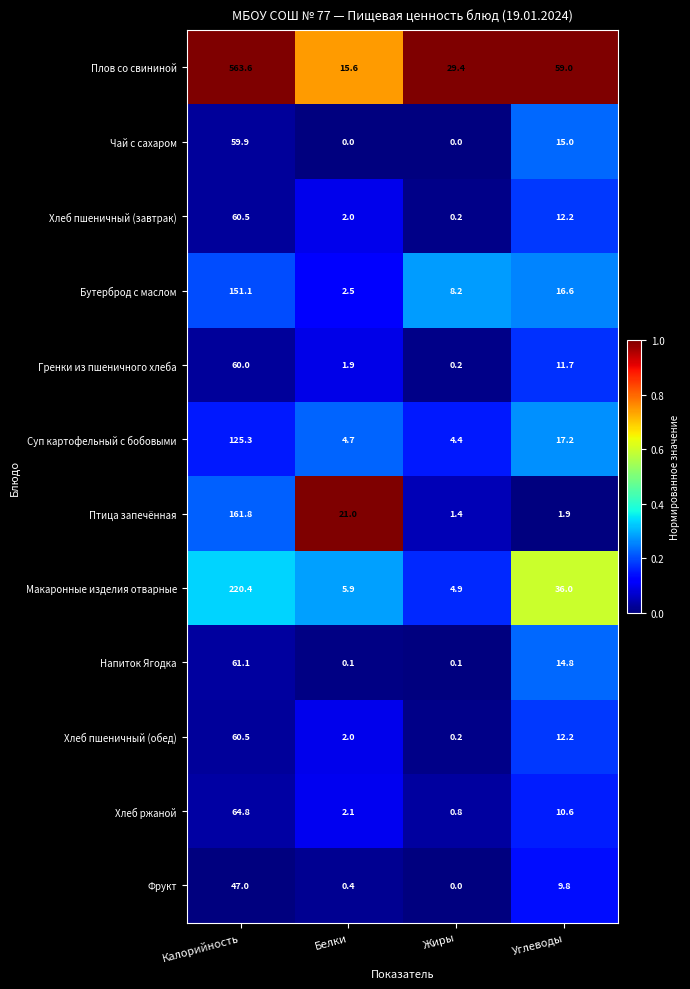

What is the average value of the Суп картофельный с бобовыми series?

37.9